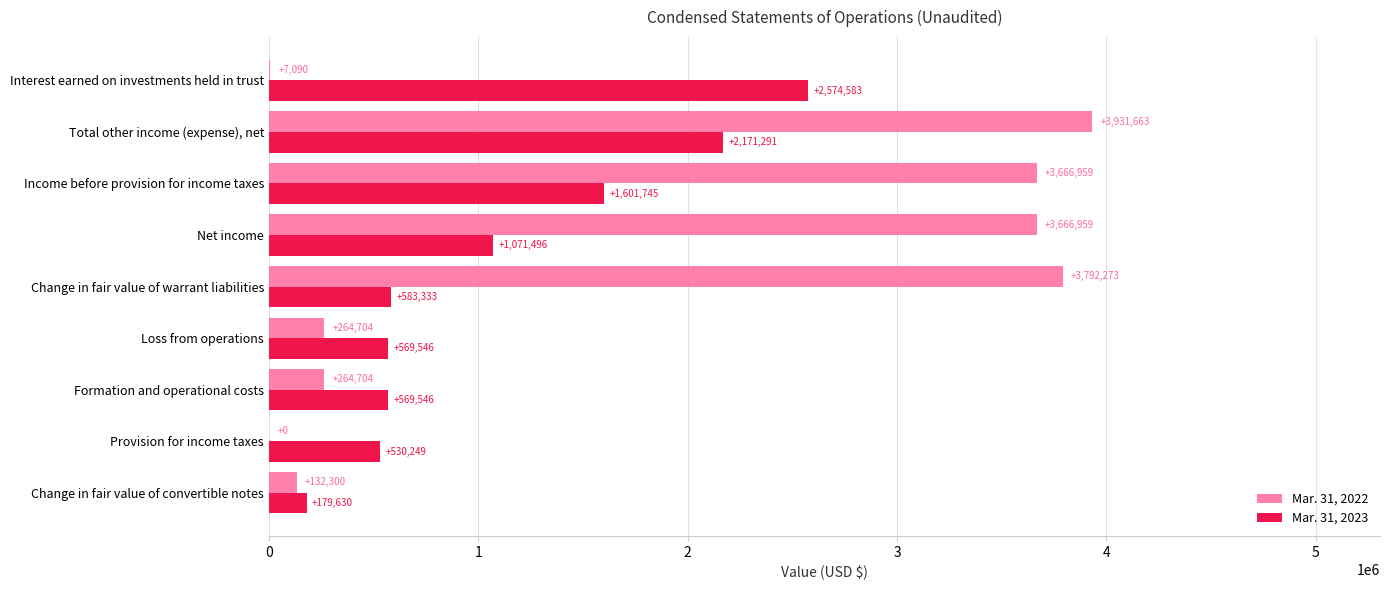

True or false: Mar. 31, 2023 has a value of 1601745 at Income before provision for income taxes.

True